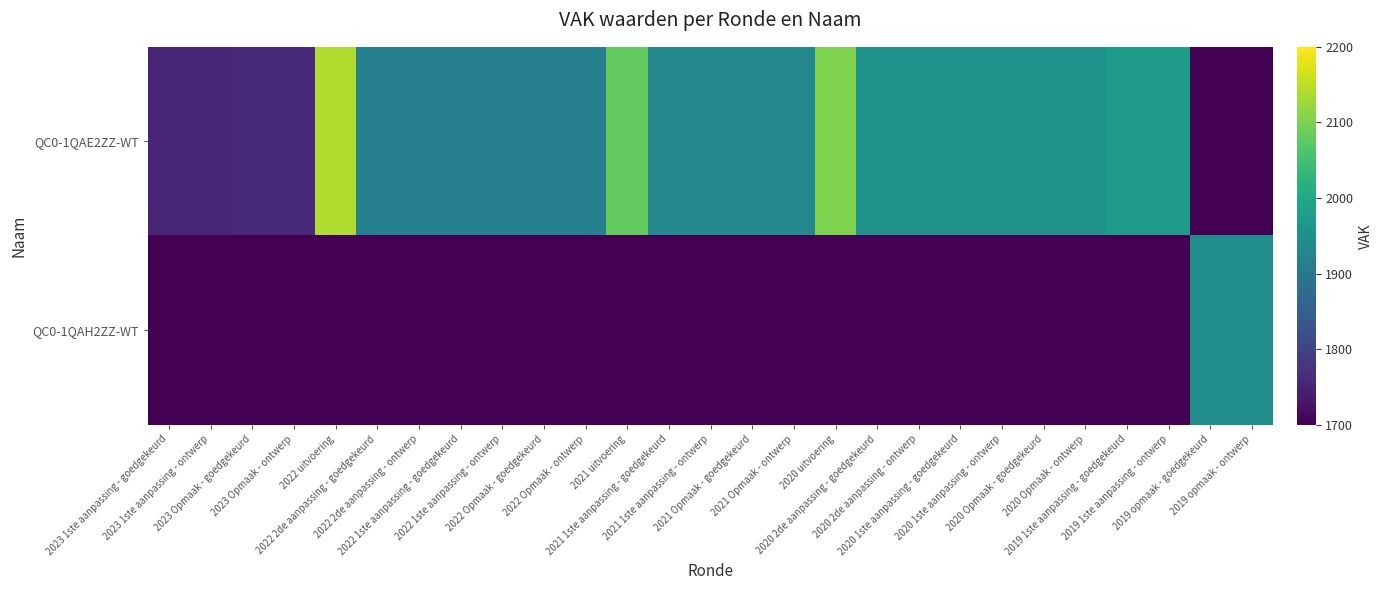

Count the number of categories in the chart.

27